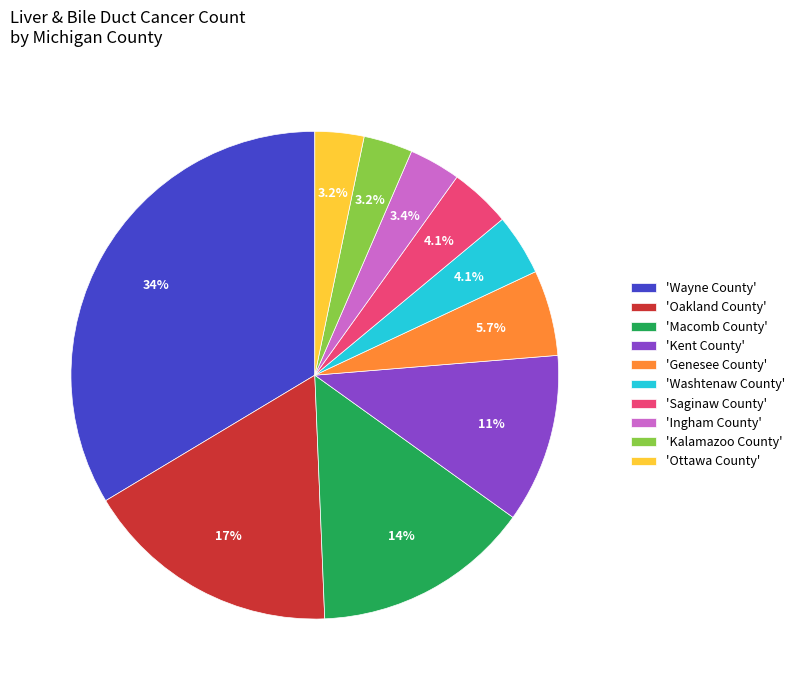

What percentage do 'Macomb County' and 'Kent County' together represent?

25.6%